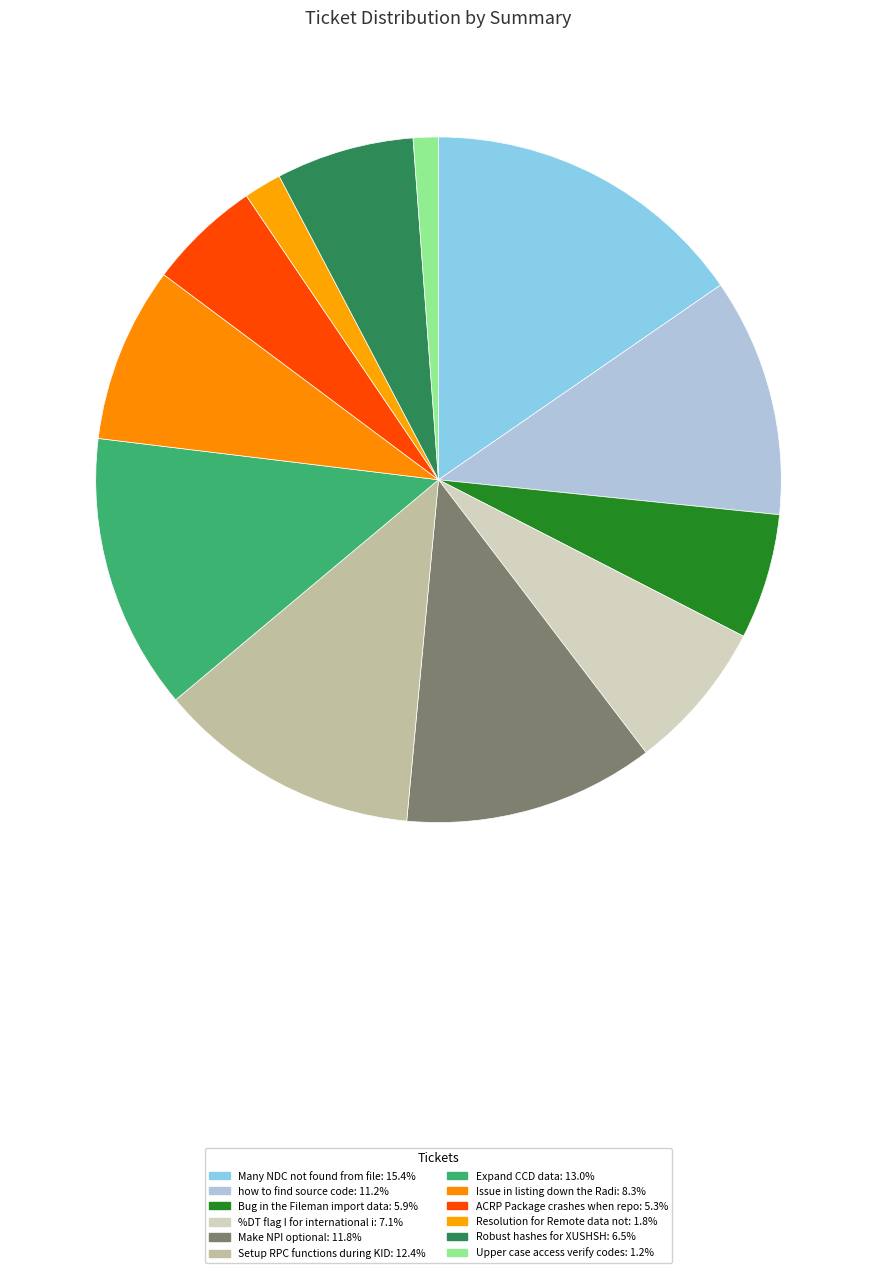

Count the number of slices in the pie.

12